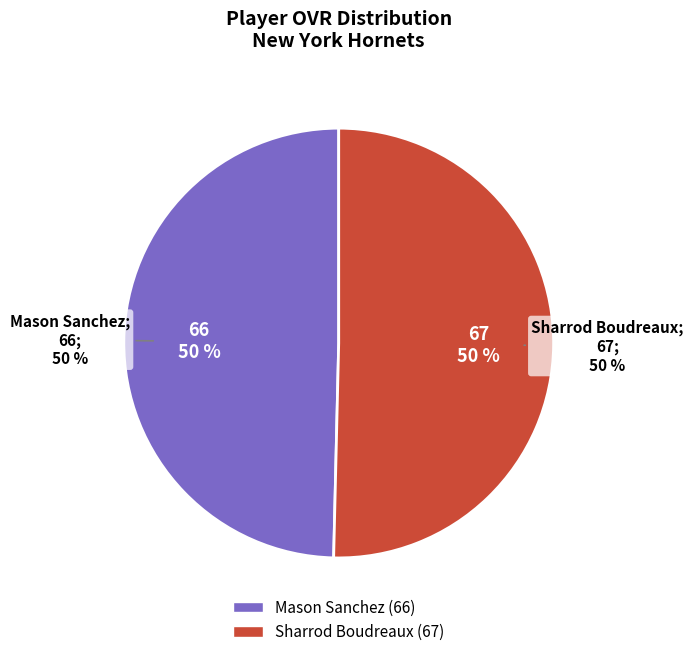

Which category has the biggest portion of the pie?

Sharrod Boudreaux